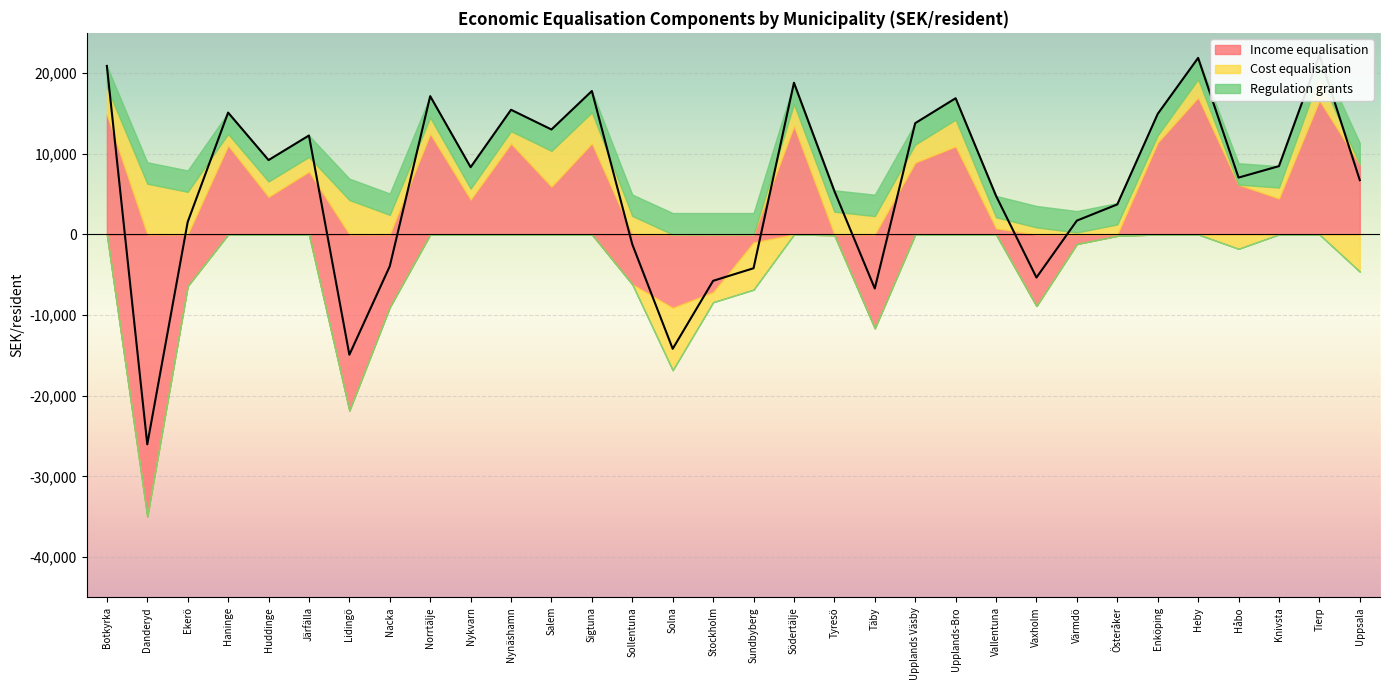

Between which two adjacent categories do Regulation grants and Income equalisation first intersect?

Botkyrka and Danderyd